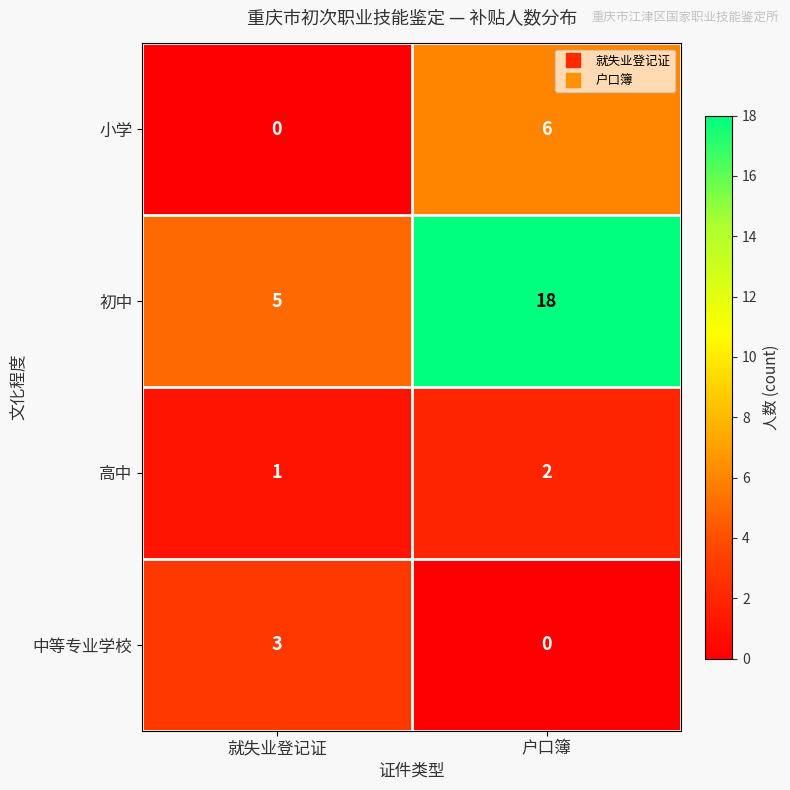

How many categories are shown in the chart?

2